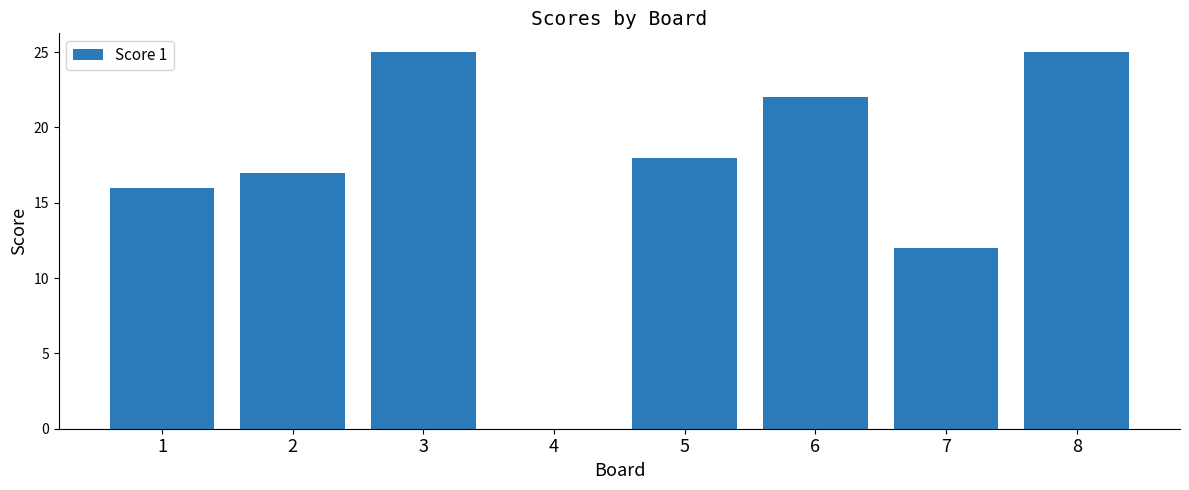

Reading left to right, extract all data points from this chart.

1=16	2=17	3=25	4=0	5=18	6=22	7=12	8=25